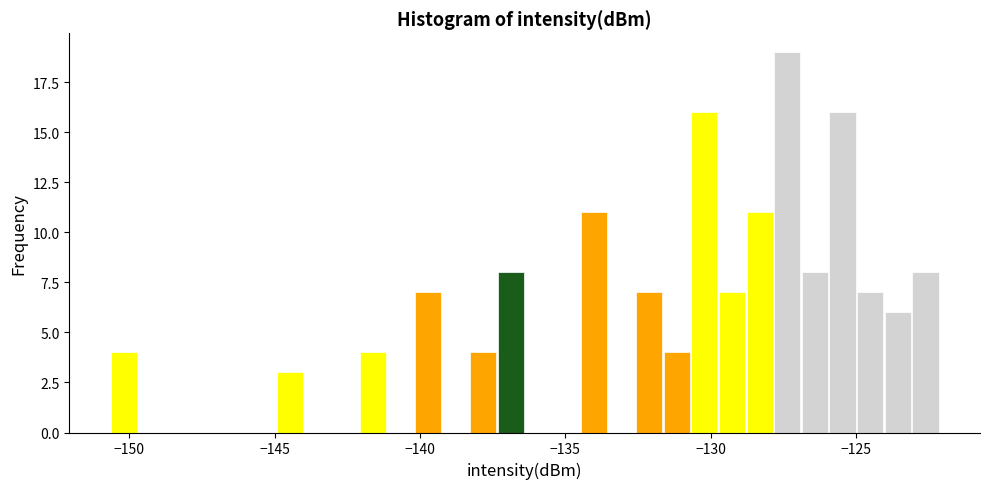

Around what value on the x-axis is the tallest bar? Give the approximate position of its centre, as read against the axis.

-127.5